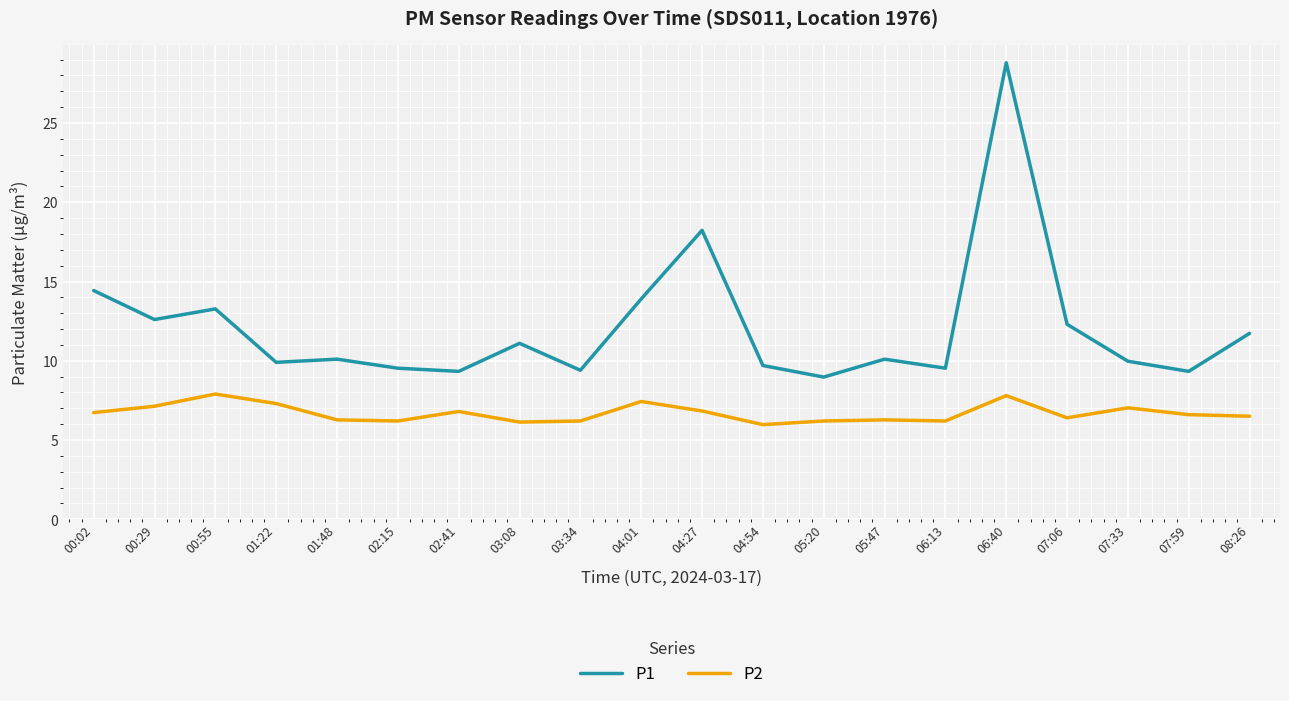

What position from the right is 00:02?

20